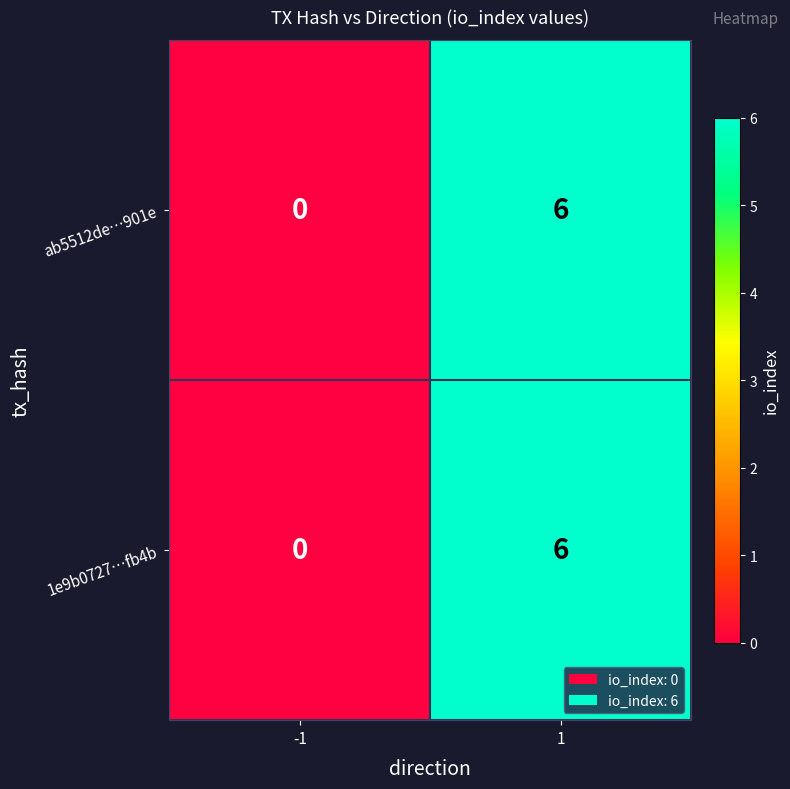

What is the approximate value of ab5512de…901e at 1?

6